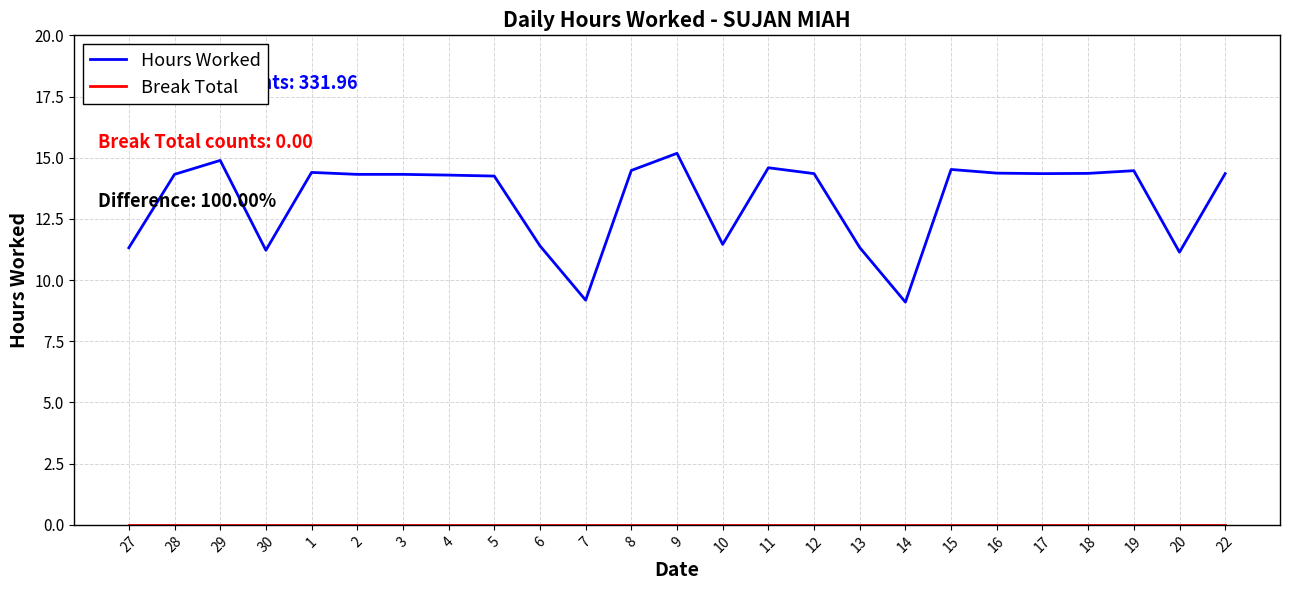

What is the total value across all series at 29?

14.9